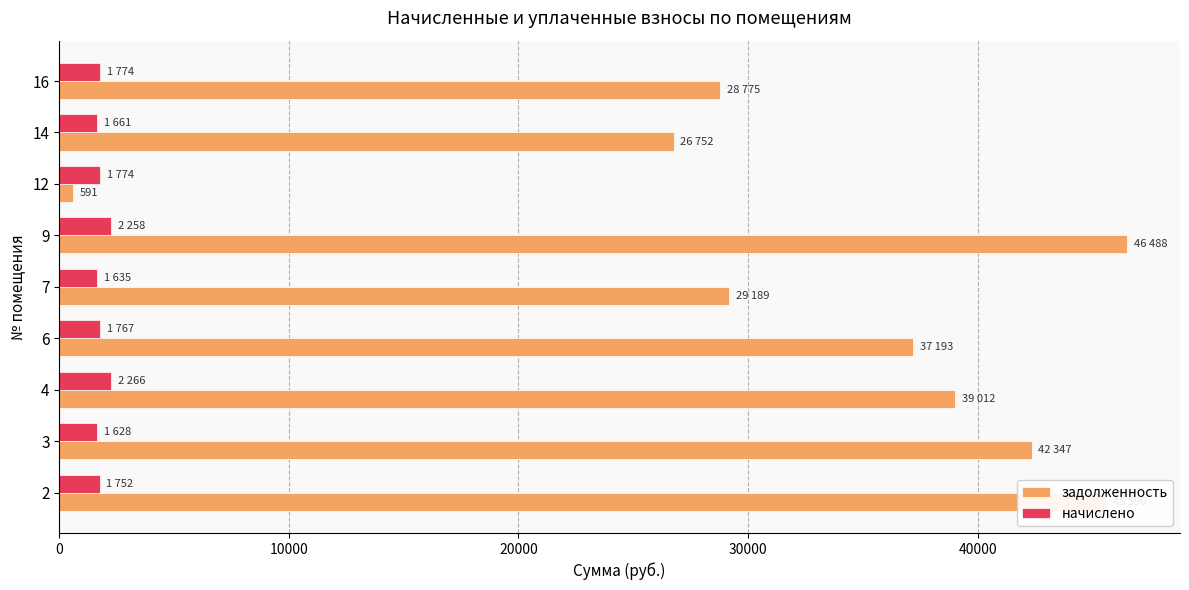

The value of задолженность at 4 is 55704.8. True or false?

False